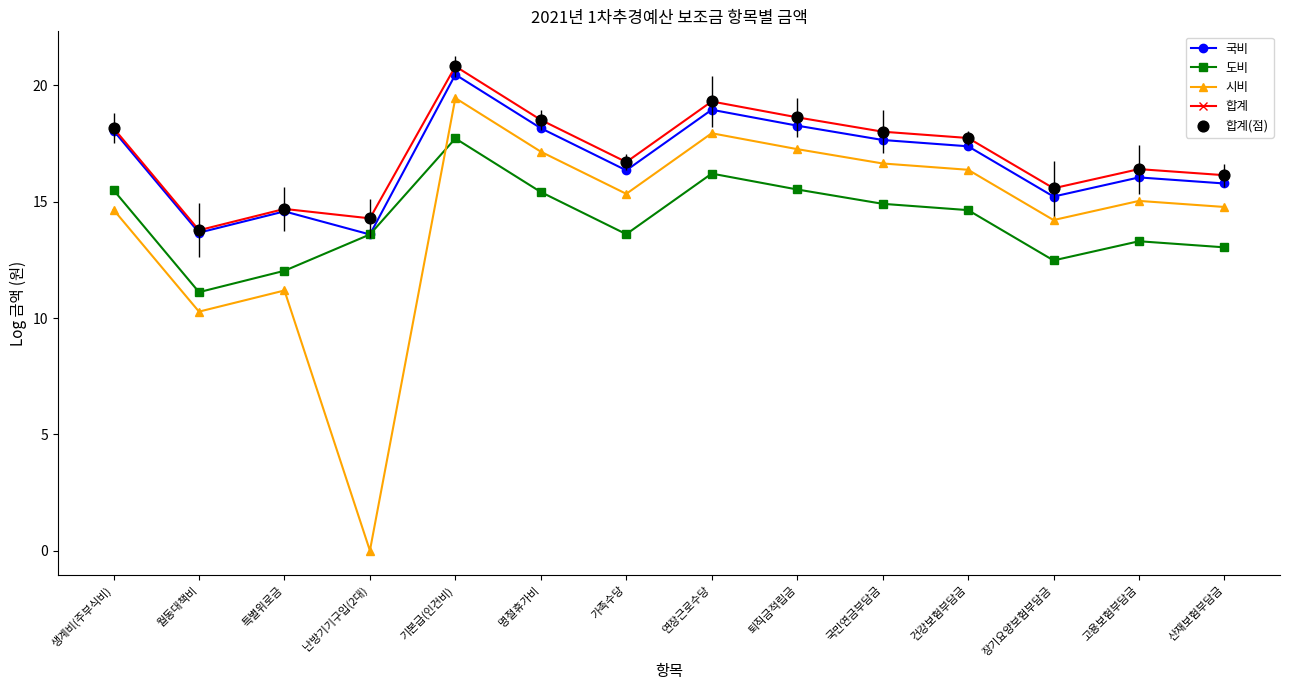

What is the total value across all series at 국민연금부담금?

67.2